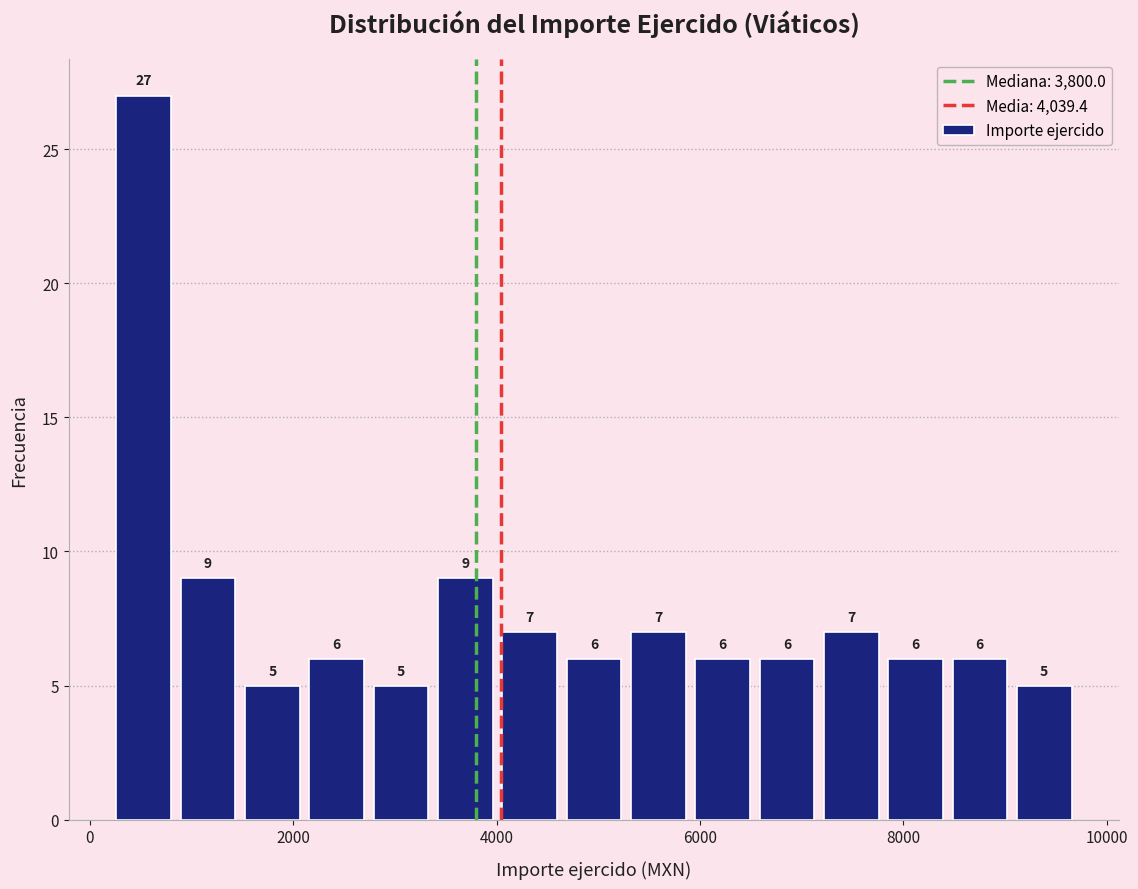

Around what value on the x-axis is the tallest bar? Give the approximate position of its centre, as read against the axis.

600